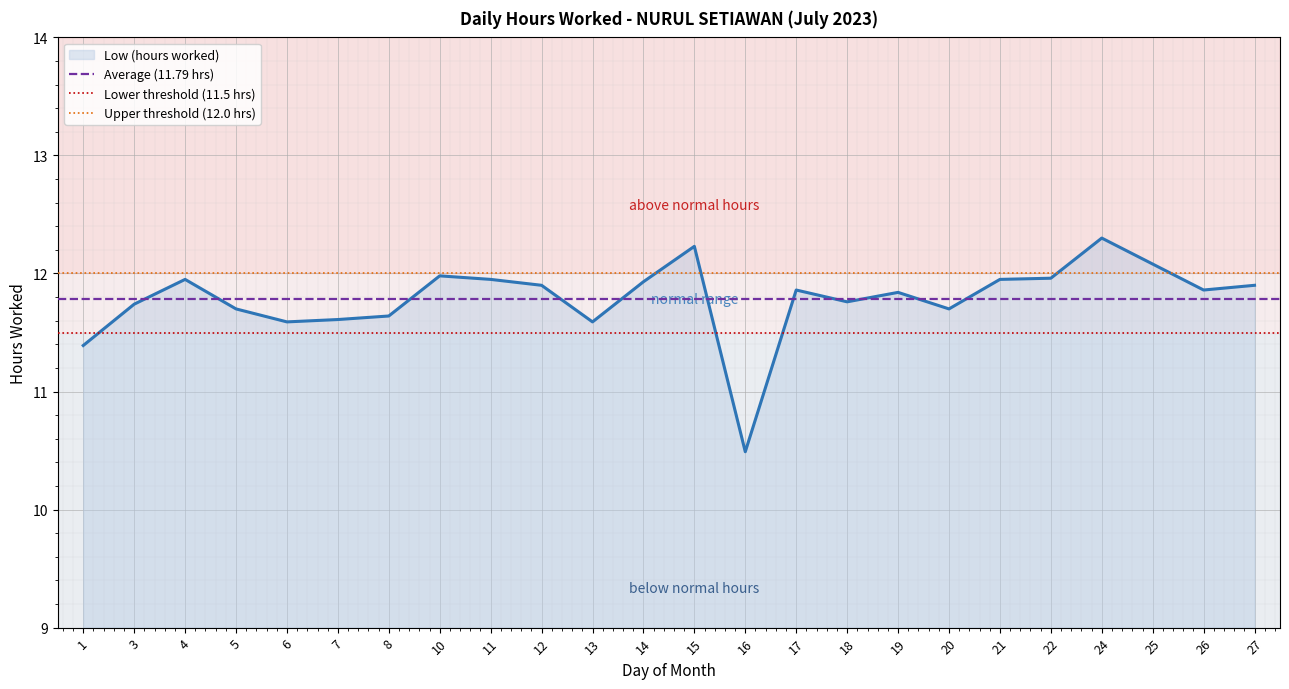

At which category does the data reach its first local peak?

4